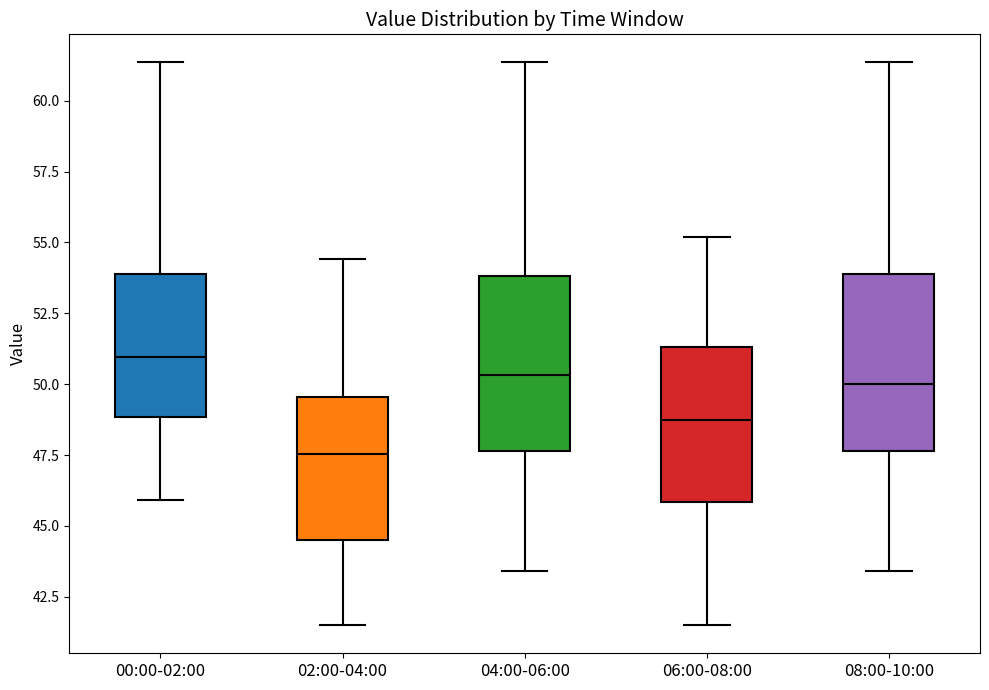

Reading left to right, read every box against the y-axis: the position of its median line, the range the box covers, and the ends of its whiskers. The values are not printed on the chart, so give them approximately, as read against the axis.

00:00-02:00: median 51.0, box 49.0 to 54.0, whiskers 46.0 to 61.5
02:00-04:00: median 47.5, box 44.5 to 49.5, whiskers 41.5 to 54.5
04:00-06:00: median 50.5, box 47.5 to 54.0, whiskers 43.5 to 61.5
06:00-08:00: median 49.0, box 46.0 to 51.5, whiskers 41.5 to 55.0
08:00-10:00: median 50.0, box 47.5 to 54.0, whiskers 43.5 to 61.5